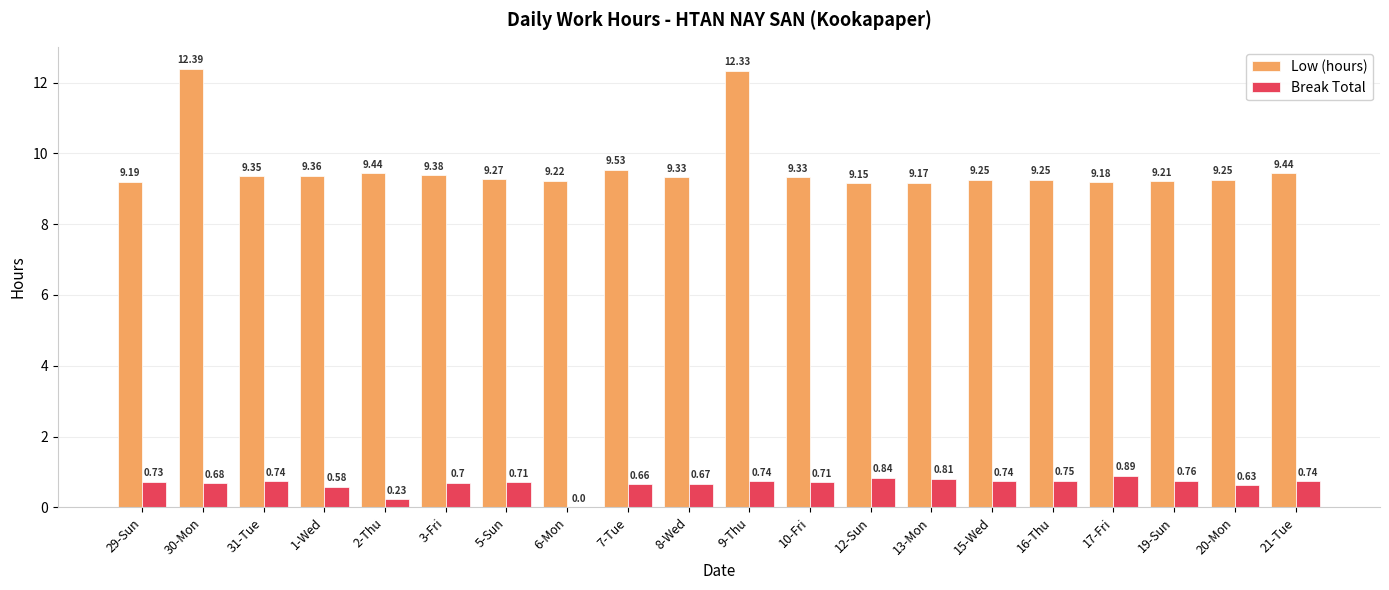

What is the total value across all series at 19-Sun?

10.0